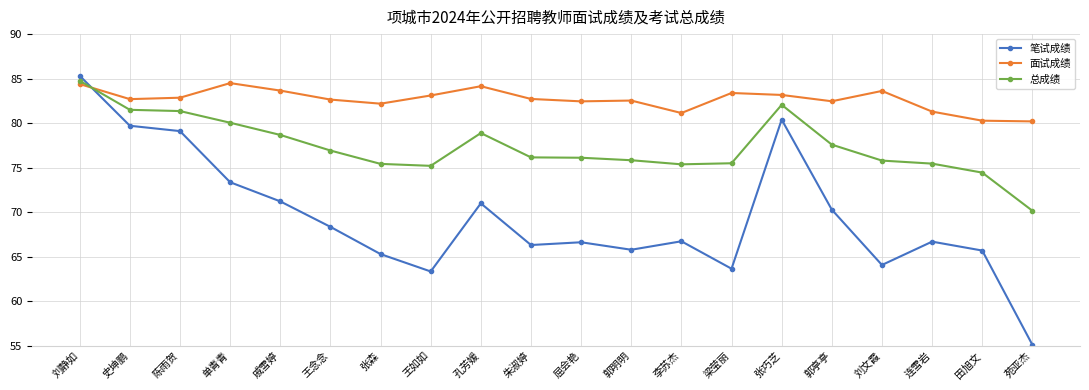

The value of 面试成绩 at 田旭文 is 80.3. True or false?

True